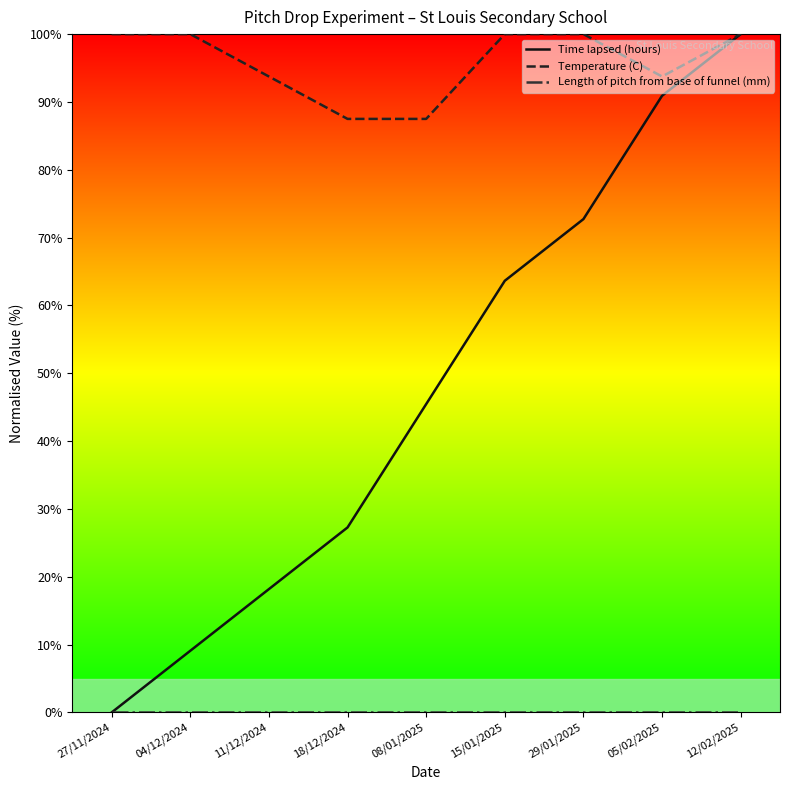

What is the spread (max minus min) of values at 11/12/2024?

93.8